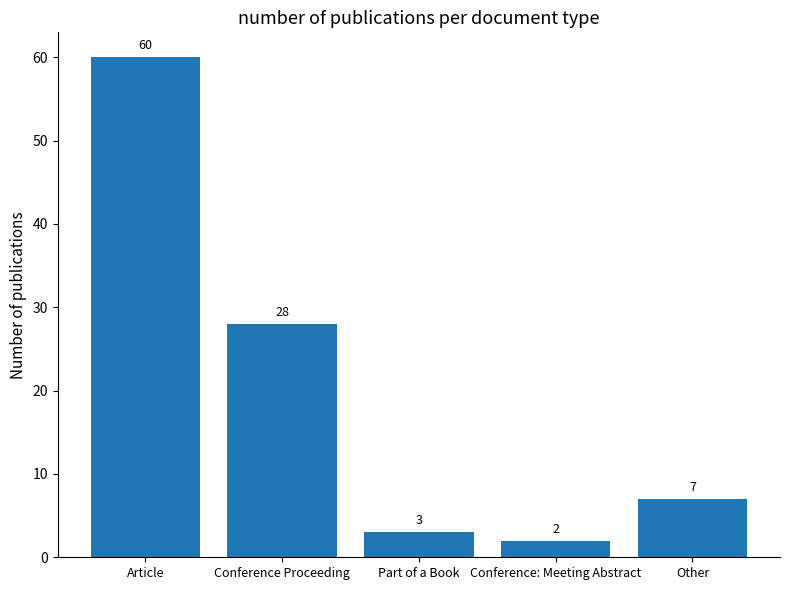

Which label corresponds to the smallest value in the chart?

Conference: Meeting Abstract